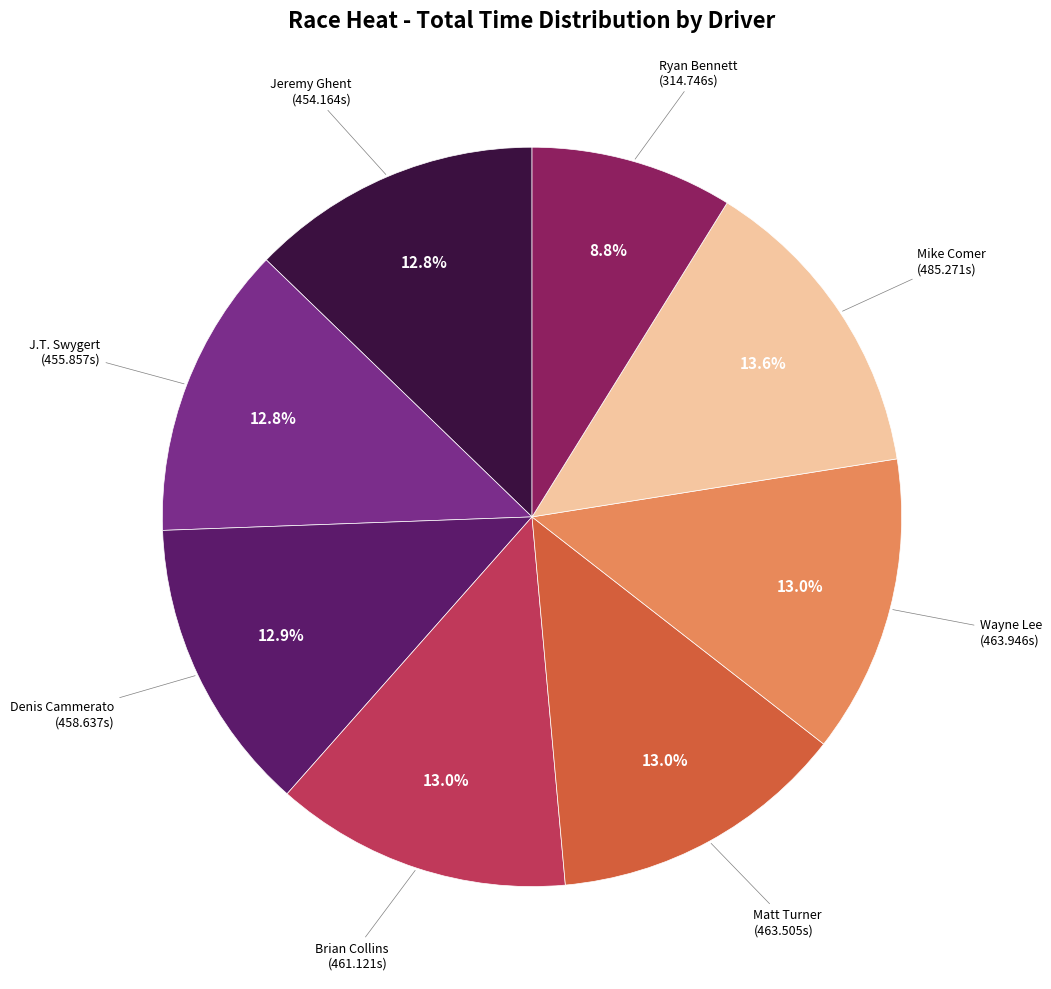

To the nearest percent, what is the difference between the largest and smallest slice percentages?

5%